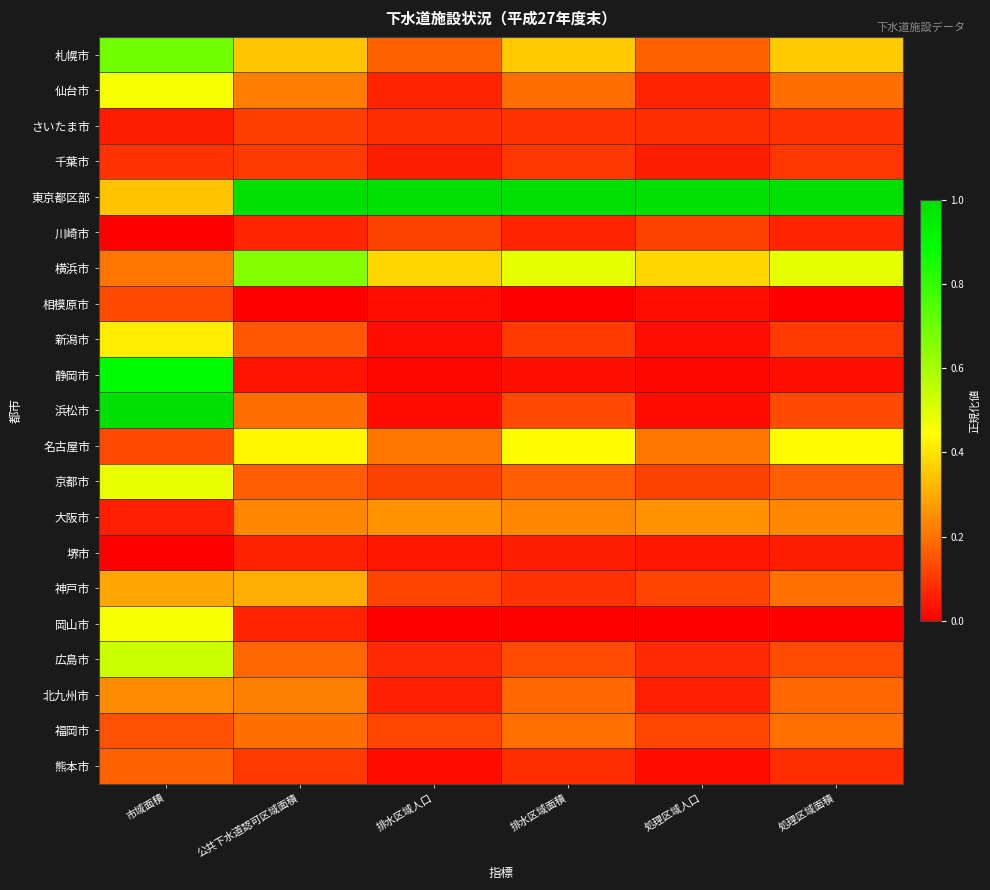

Reading left to right, extract all data points from this chart.

札幌市: 市域面積=0.7	公共下水道認可区域面積=0.3	排水区域人口=0.2	排水区域面積=0.4	処理区域人口=0.2	処理区域面積=0.4
仙台市: 市域面積=0.5	公共下水道認可区域面積=0.2	排水区域人口=0.1	排水区域面積=0.2	処理区域人口=0.1	処理区域面積=0.2
さいたま市: 市域面積=0.1	公共下水道認可区域面積=0.1	排水区域人口=0.1	排水区域面積=0.1	処理区域人口=0.1	処理区域面積=0.1
千葉市: 市域面積=0.1	公共下水道認可区域面積=0.1	排水区域人口=0.1	排水区域面積=0.1	処理区域人口=0.1	処理区域面積=0.1
東京都区部: 市域面積=0.3	公共下水道認可区域面積=1.0	排水区域人口=1.0	排水区域面積=1.0	処理区域人口=1.0	処理区域面積=1.0
川崎市: 市域面積=0.0	公共下水道認可区域面積=0.1	排水区域人口=0.1	排水区域面積=0.1	処理区域人口=0.1	処理区域面積=0.1
横浜市: 市域面積=0.2	公共下水道認可区域面積=0.7	排水区域人口=0.4	排水区域面積=0.5	処理区域人口=0.4	処理区域面積=0.5
相模原市: 市域面積=0.1	公共下水道認可区域面積=0.0	排水区域人口=0.0	排水区域面積=0.0	処理区域人口=0.0	処理区域面積=0.0
新潟市: 市域面積=0.4	公共下水道認可区域面積=0.2	排水区域人口=0.0	排水区域面積=0.1	処理区域人口=0.0	処理区域面積=0.1
静岡市: 市域面積=0.9	公共下水道認可区域面積=0.0	排水区域人口=0.0	排水区域面積=0.0	処理区域人口=0.0	処理区域面積=0.0
浜松市: 市域面積=1.0	公共下水道認可区域面積=0.2	排水区域人口=0.0	排水区域面積=0.1	処理区域人口=0.0	処理区域面積=0.1
名古屋市: 市域面積=0.1	公共下水道認可区域面積=0.4	排水区域人口=0.2	排水区域面積=0.4	処理区域人口=0.2	処理区域面積=0.4
京都市: 市域面積=0.5	公共下水道認可区域面積=0.2	排水区域人口=0.1	排水区域面積=0.2	処理区域人口=0.1	処理区域面積=0.2
大阪市: 市域面積=0.1	公共下水道認可区域面積=0.2	排水区域人口=0.3	排水区域面積=0.2	処理区域人口=0.3	処理区域面積=0.2
堺市: 市域面積=0.0	公共下水道認可区域面積=0.1	排水区域人口=0.0	排水区域面積=0.1	処理区域人口=0.0	処理区域面積=0.1
神戸市: 市域面積=0.3	公共下水道認可区域面積=0.3	排水区域人口=0.1	排水区域面積=0.1	処理区域人口=0.1	処理区域面積=0.2
岡山市: 市域面積=0.5	公共下水道認可区域面積=0.1	排水区域人口=0.0	排水区域面積=0.0	処理区域人口=0.0	処理区域面積=0.0
広島市: 市域面積=0.5	公共下水道認可区域面積=0.2	排水区域人口=0.1	排水区域面積=0.1	処理区域人口=0.1	処理区域面積=0.1
北九州市: 市域面積=0.2	公共下水道認可区域面積=0.2	排水区域人口=0.1	排水区域面積=0.2	処理区域人口=0.1	処理区域面積=0.2
福岡市: 市域面積=0.1	公共下水道認可区域面積=0.2	排水区域人口=0.1	排水区域面積=0.2	処理区域人口=0.1	処理区域面積=0.2
熊本市: 市域面積=0.2	公共下水道認可区域面積=0.1	排水区域人口=0.0	排水区域面積=0.1	処理区域人口=0.0	処理区域面積=0.1